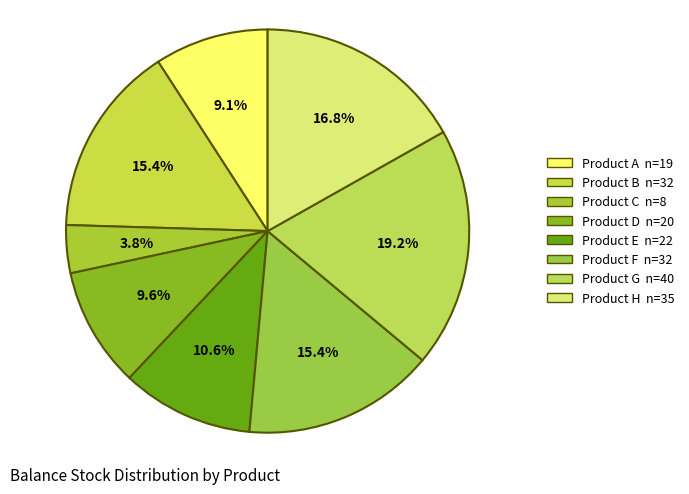

What portion of the pie excludes Product B?

84.6%